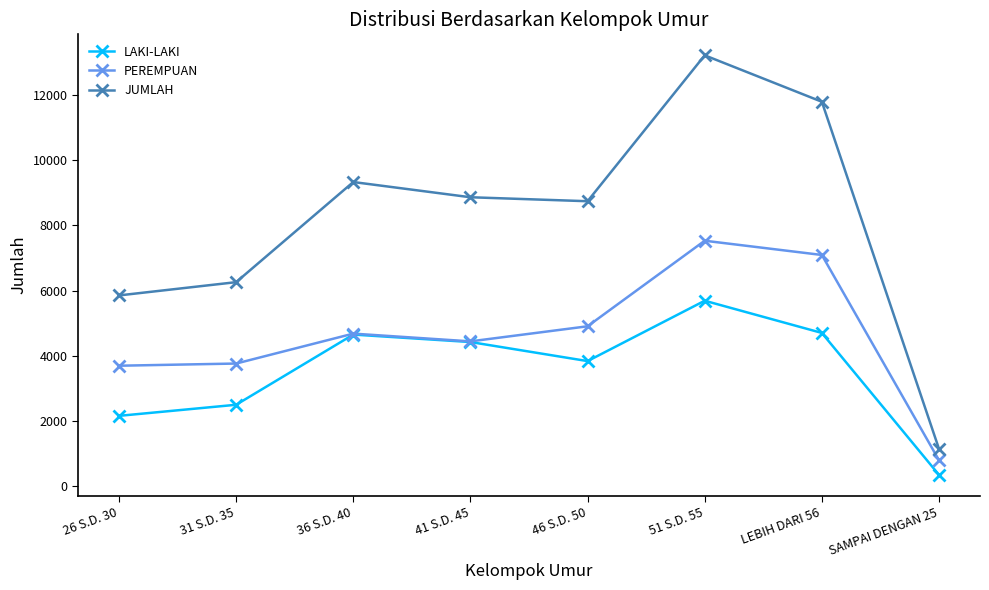

At how many categories does at least one series exceed 6918?

5